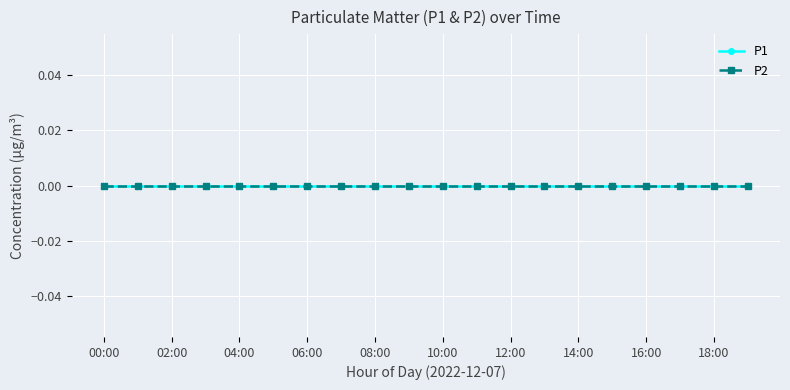

True or false: P1 and P2 intersect in this chart.

False